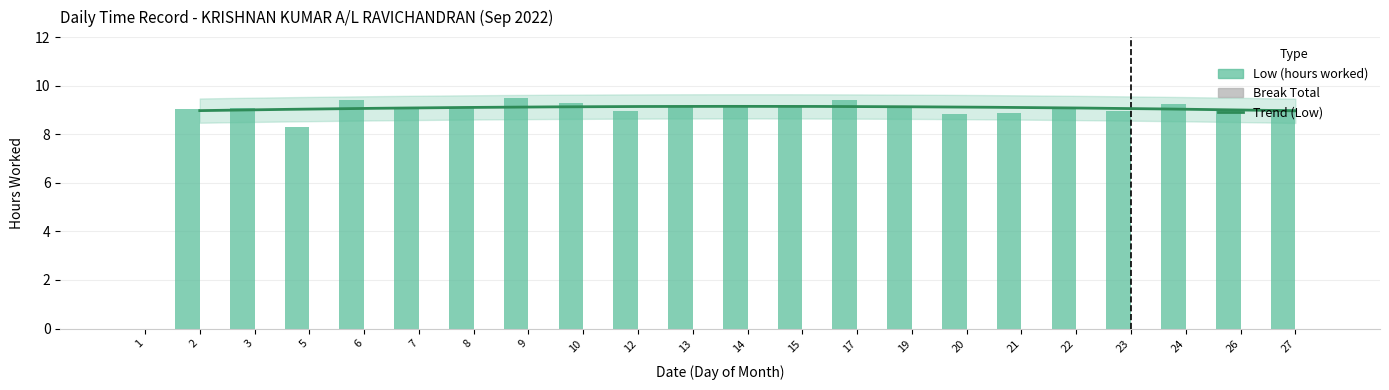

What is the greatest value displayed?

9.5